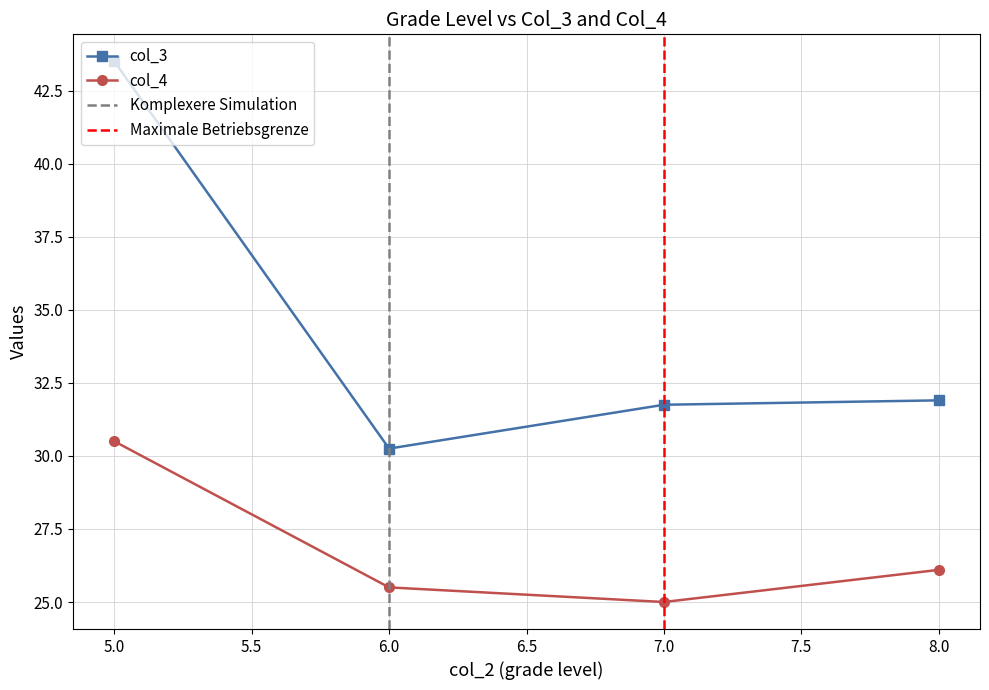

At which category does col_3 reach its first local peak?

5